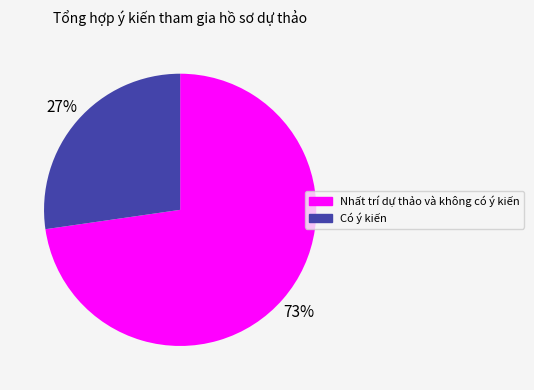

How many segments does this pie chart have?

2